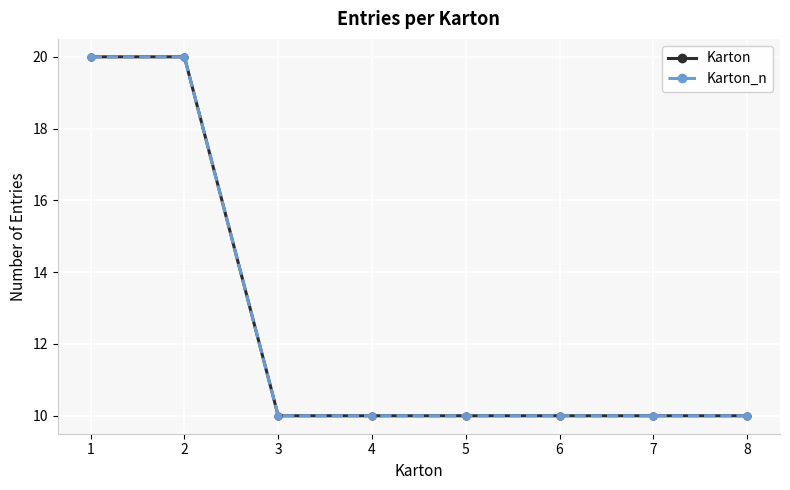

At which category does the chart reach its peak across all series?

1